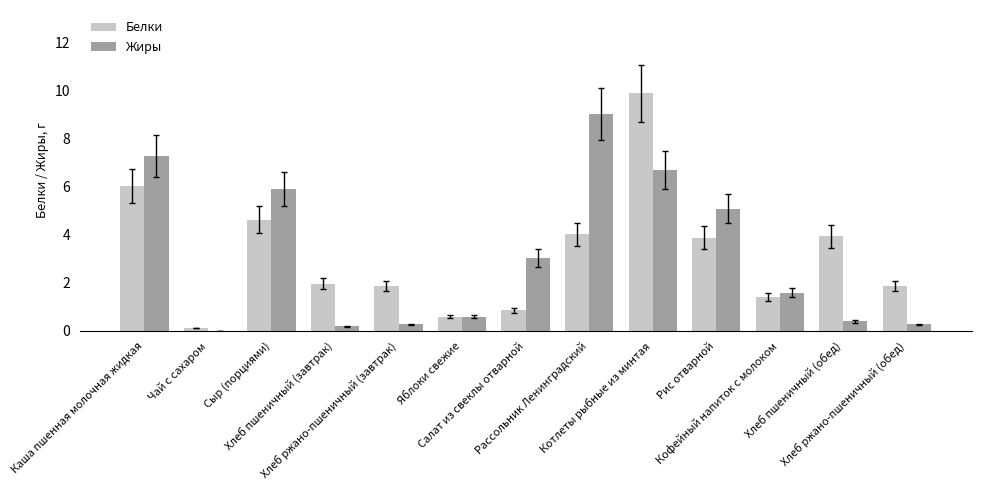

What is the sum of all Белки values?

41.1